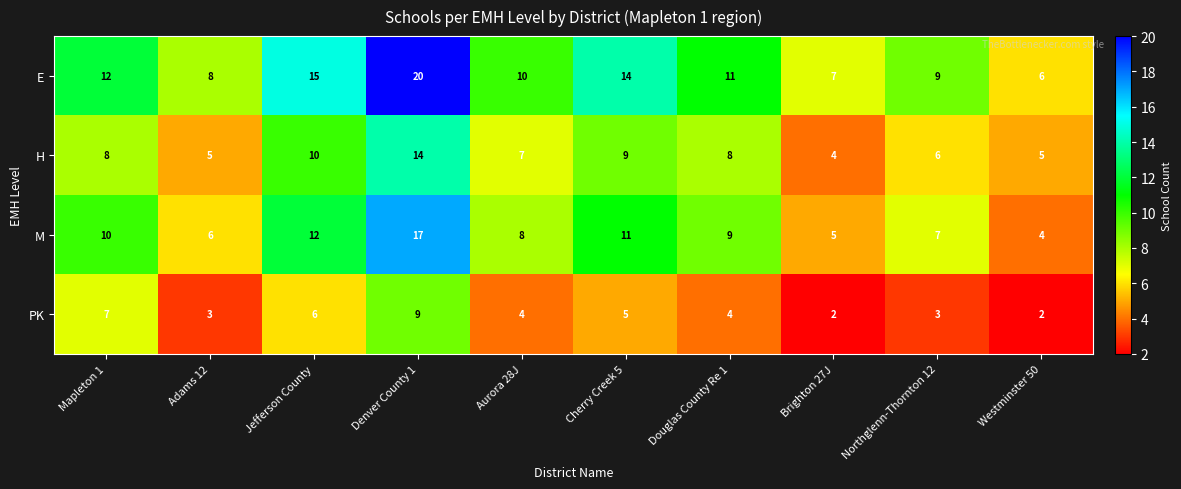

The value of E at Denver County 1 is 20. True or false?

True